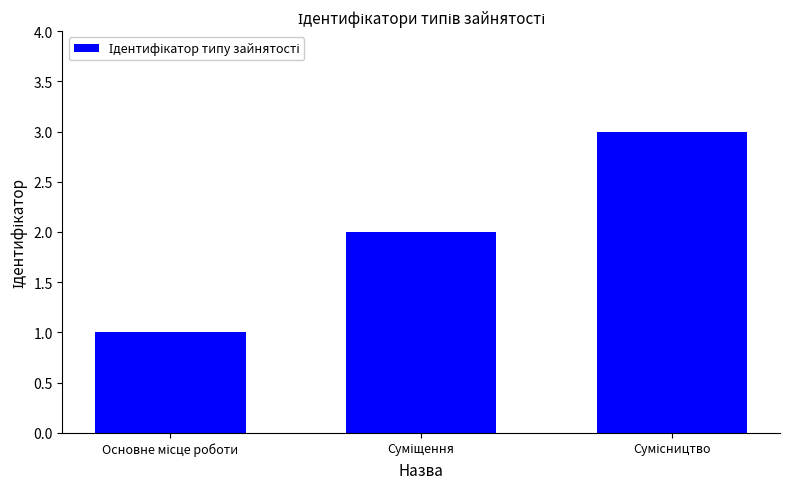

What is the maximum value shown in the chart?

3